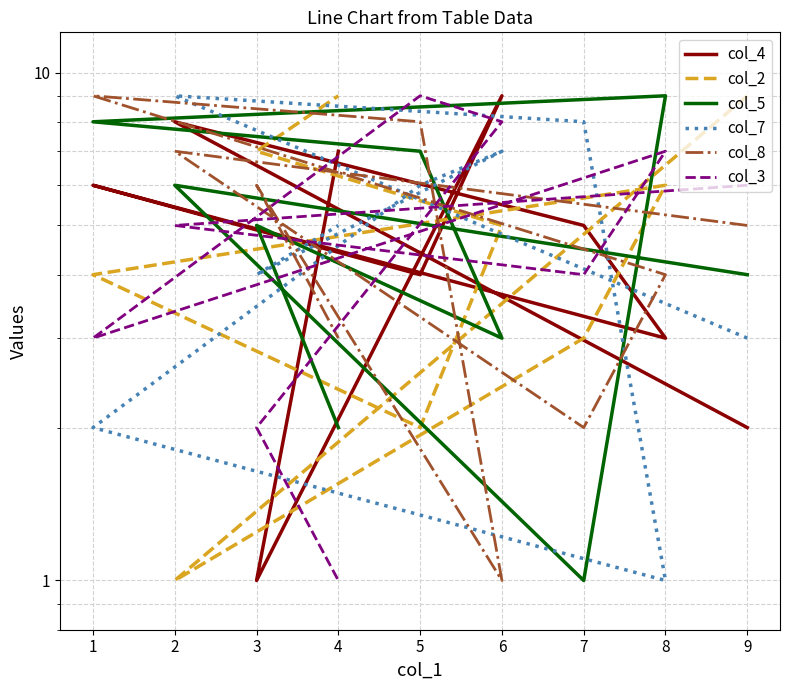

List the series in order of their peak value, lowest first.

col_4, col_2, col_5, col_7, col_8, col_3